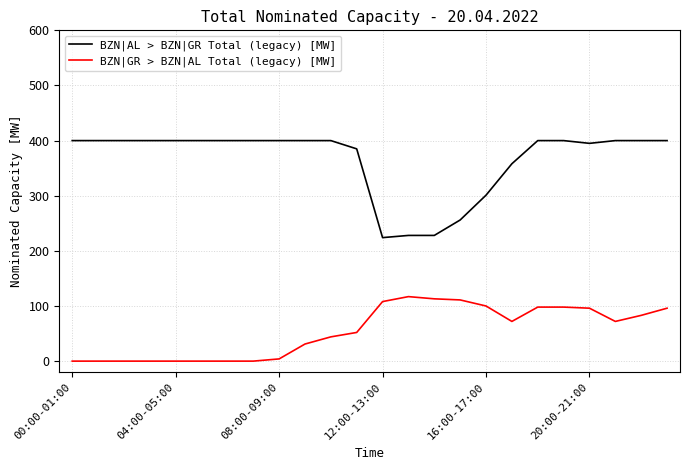

List the series in order of their overall mean, highest first.

BZN|AL > BZN|GR Total (legacy) [MW], BZN|GR > BZN|AL Total (legacy) [MW]